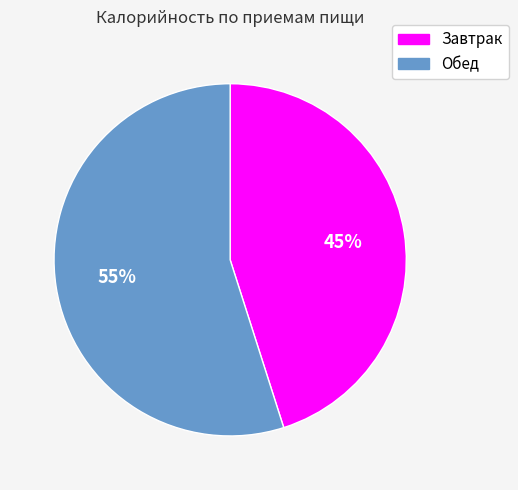

Approximately how many times larger is the value at Обед compared to Завтрак?

1.2